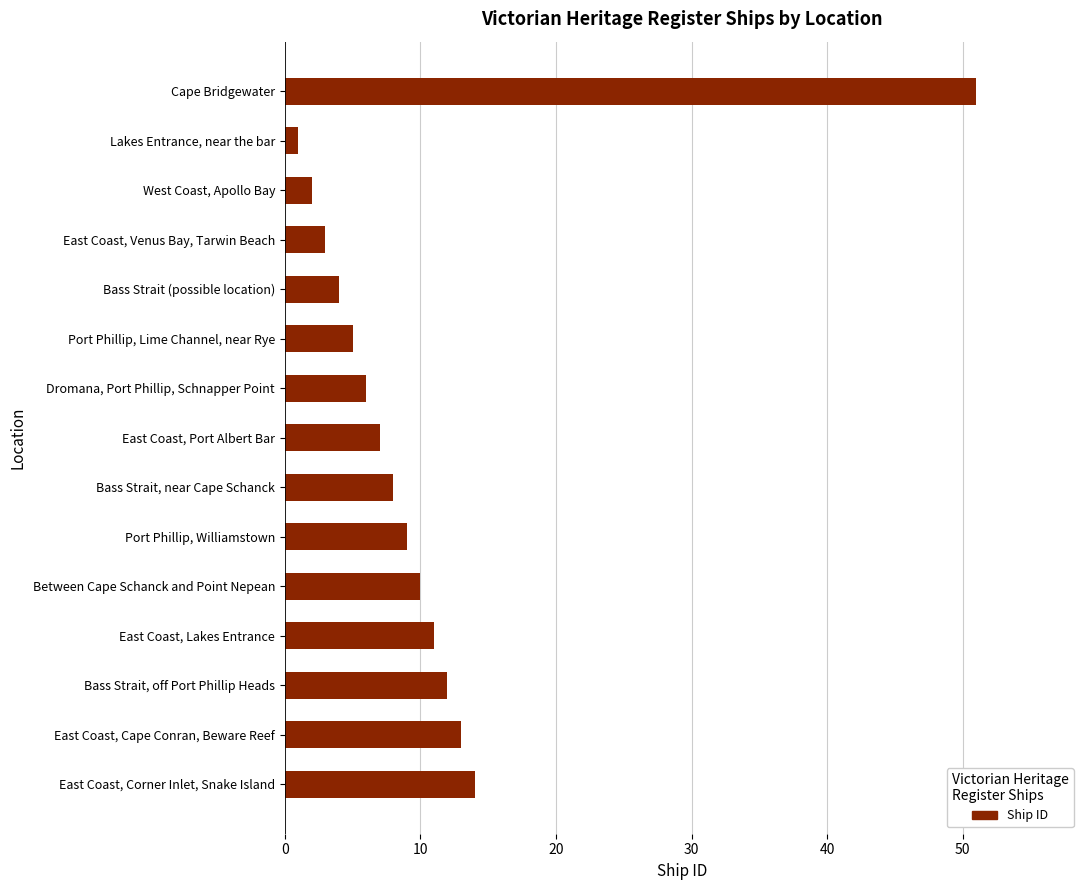

List the labels in order of value, largest first.

Cape Bridgewater, East Coast, Corner Inlet, Snake Island, East Coast, Cape Conran, Beware Reef, Bass Strait, off Port Phillip Heads, East Coast, Lakes Entrance, Between Cape Schanck and Point Nepean, Port Phillip, Williamstown, Bass Strait, near Cape Schanck, East Coast, Port Albert Bar, Dromana, Port Phillip, Schnapper Point, Port Phillip, Lime Channel, near Rye, Bass Strait (possible location), East Coast, Venus Bay, Tarwin Beach, West Coast, Apollo Bay, Lakes Entrance, near the bar